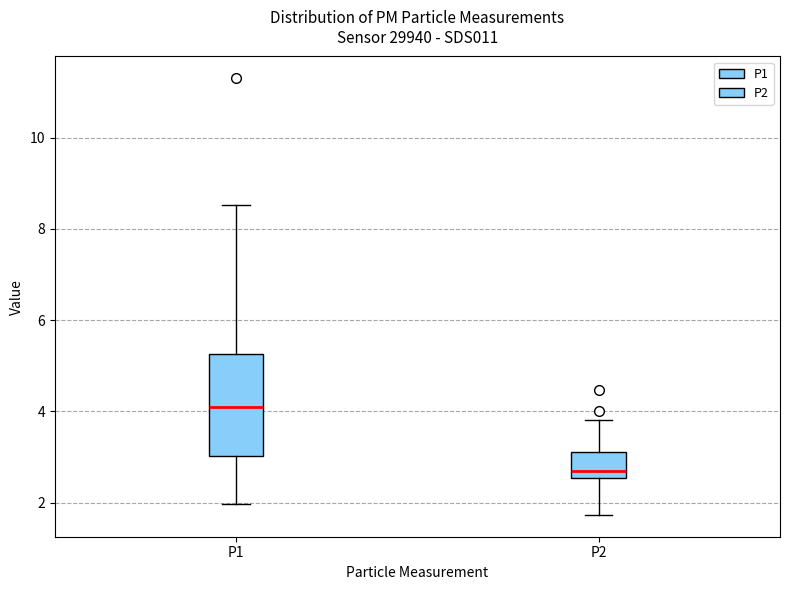

Reading left to right, transcribe this box plot: for each box, give where its median line is, the range the box spans, and where its two whiskers end, as read against the y-axis. The values are not printed on the chart, so give them approximately, as read against the axis.

P1: median 4.2, box 3.0 to 5.2, whiskers 2.0 to 8.6
P2: median 2.8, box 2.6 to 3.2, whiskers 1.8 to 3.8